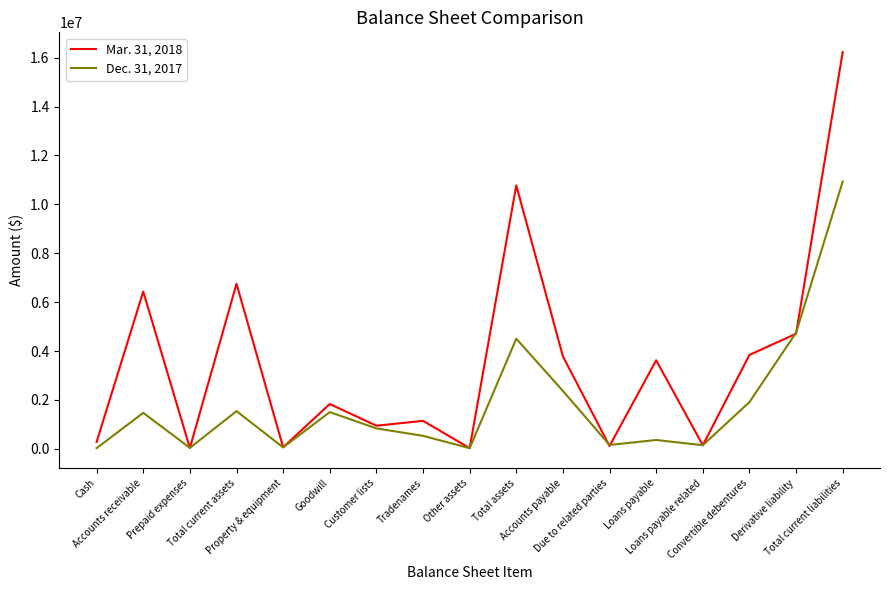

In Mar. 31, 2018, how many points are higher than both neighbors (excluding endpoints)?

6